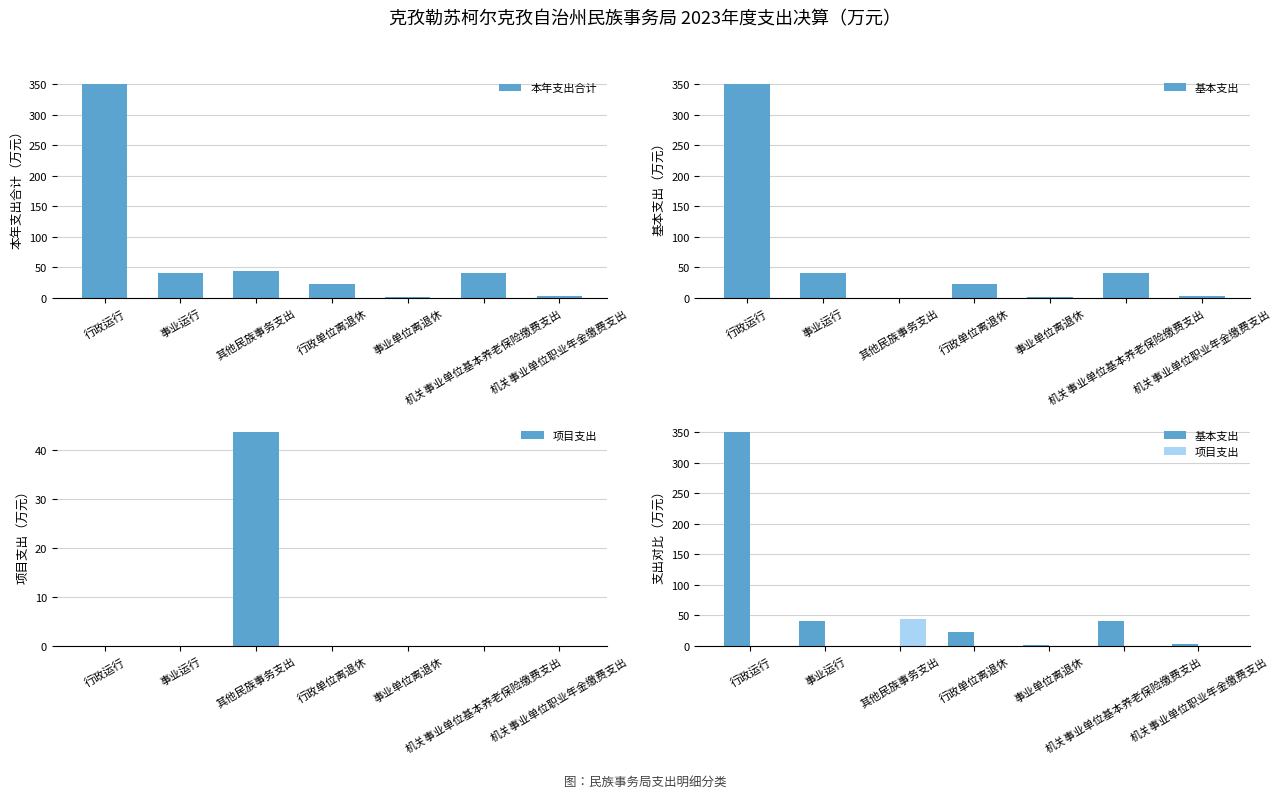

Does the chart contain stacked bars?

No